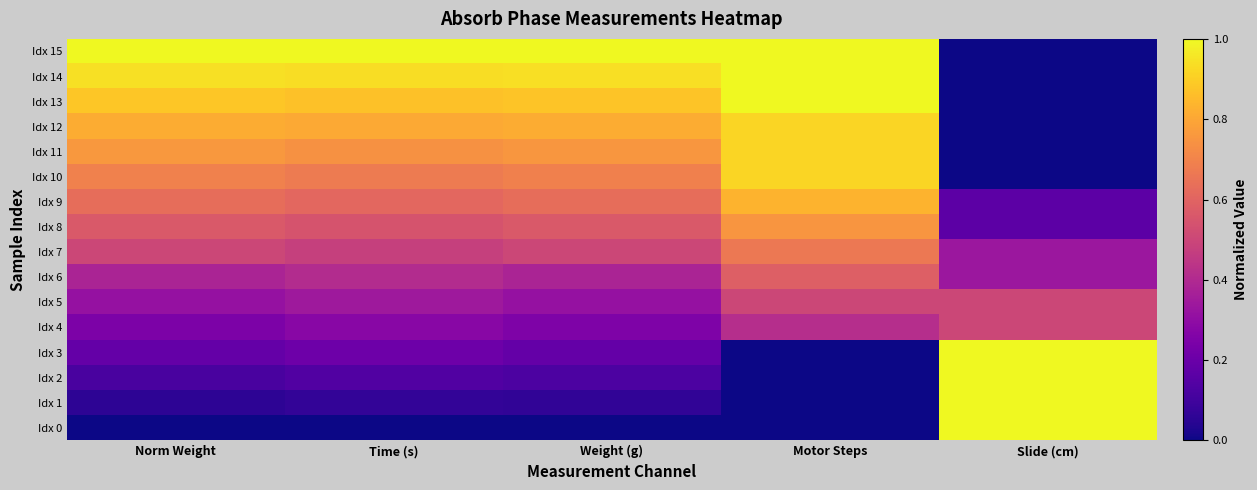

Which series has the largest total across all categories?

Idx 15